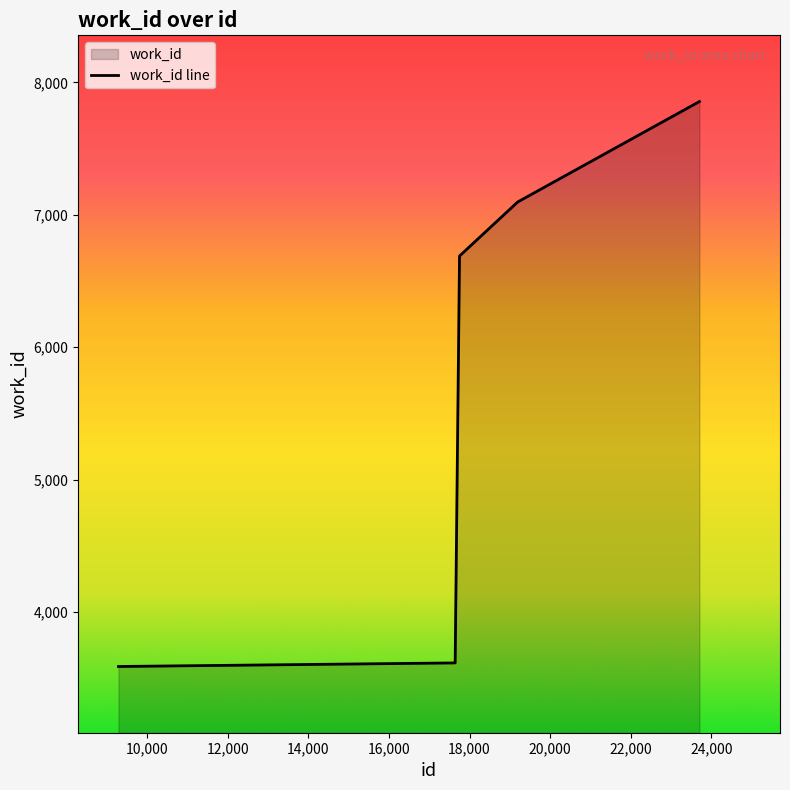

What is the difference between the values at 17643 and 19195?

3480